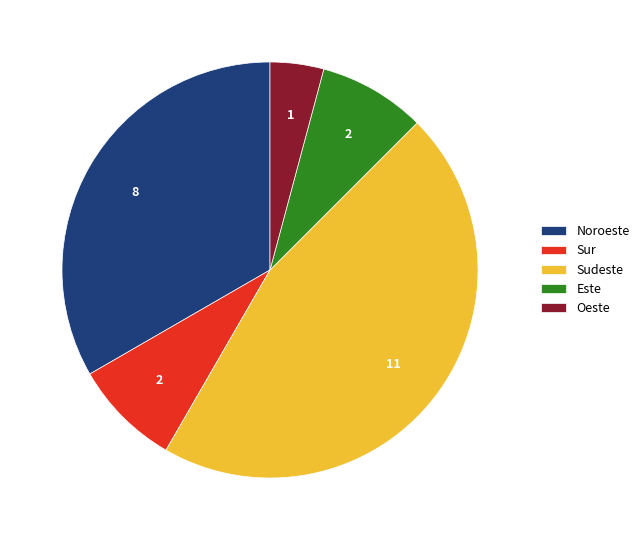

Approximately how many times larger is the value at Oeste compared to Este?

0.5